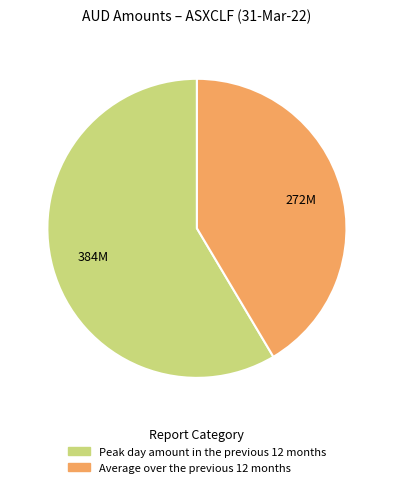

The Peak day amount in the previous 12 months slice represents 59% of the pie. True or false?

True